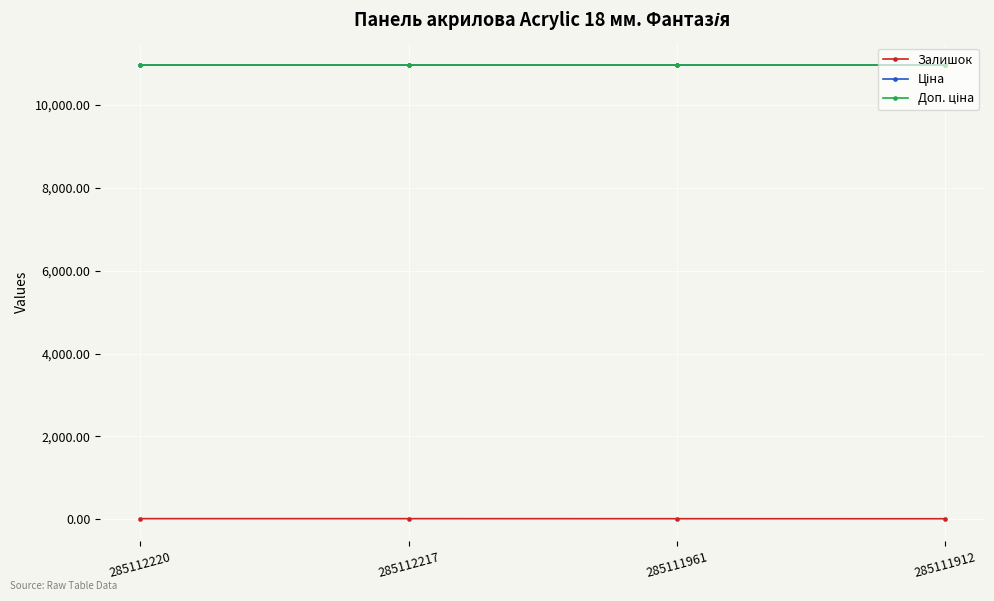

What is the sum of the Ціна values at 285112217 and 285111912?

21903.9